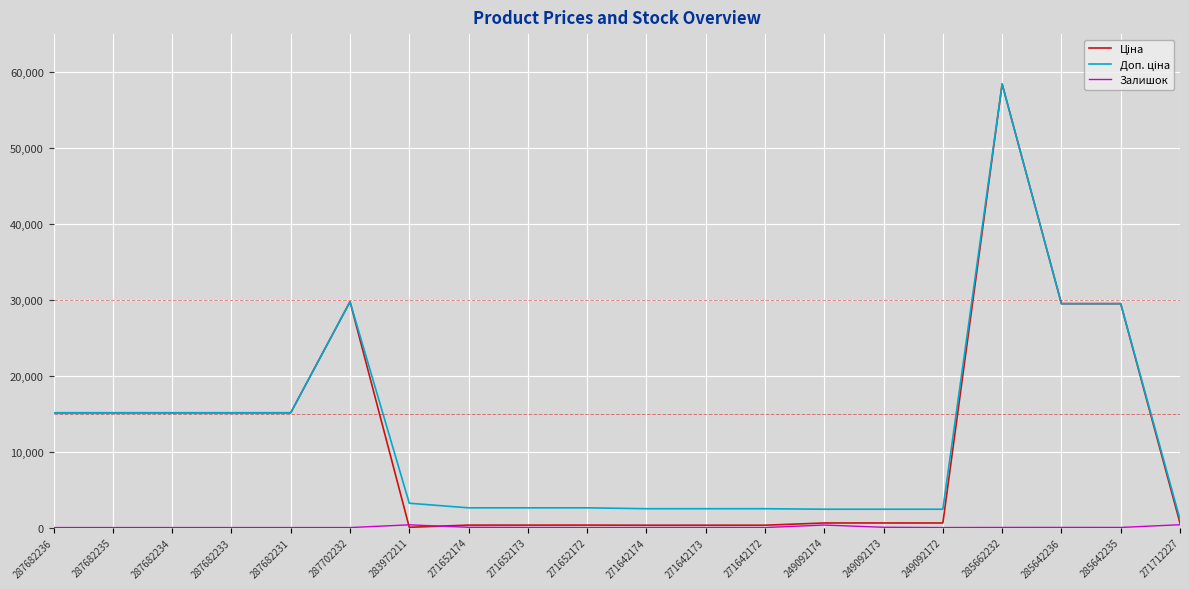

What is the total value across all series at 287682233?

30240.0